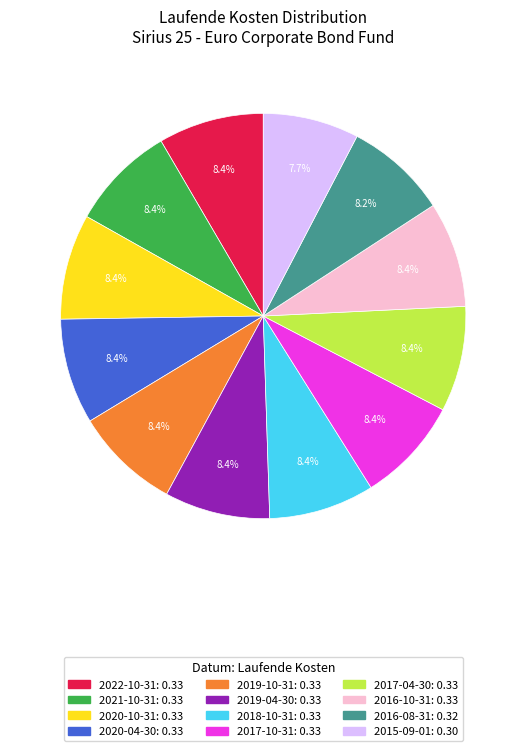

To the nearest percent, what portion does 2015-09-01 represent?

8%